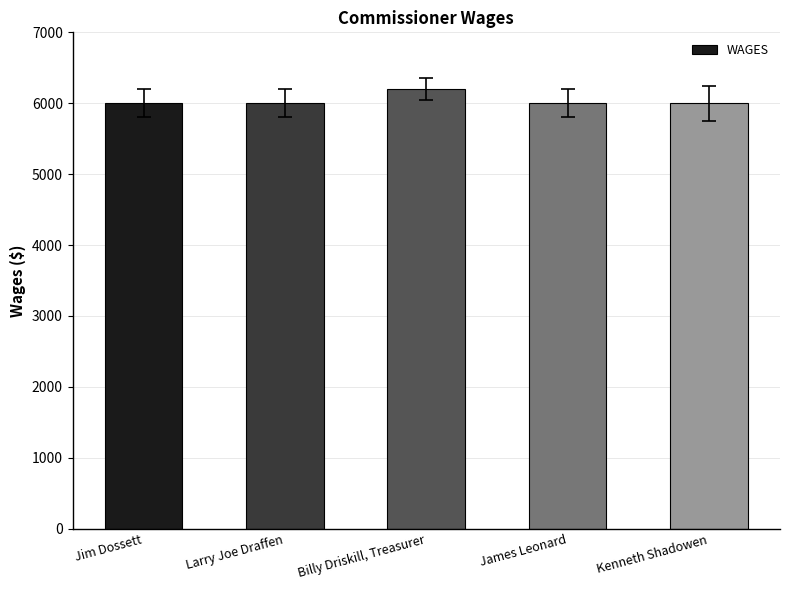

Count the number of data series in this chart.

1